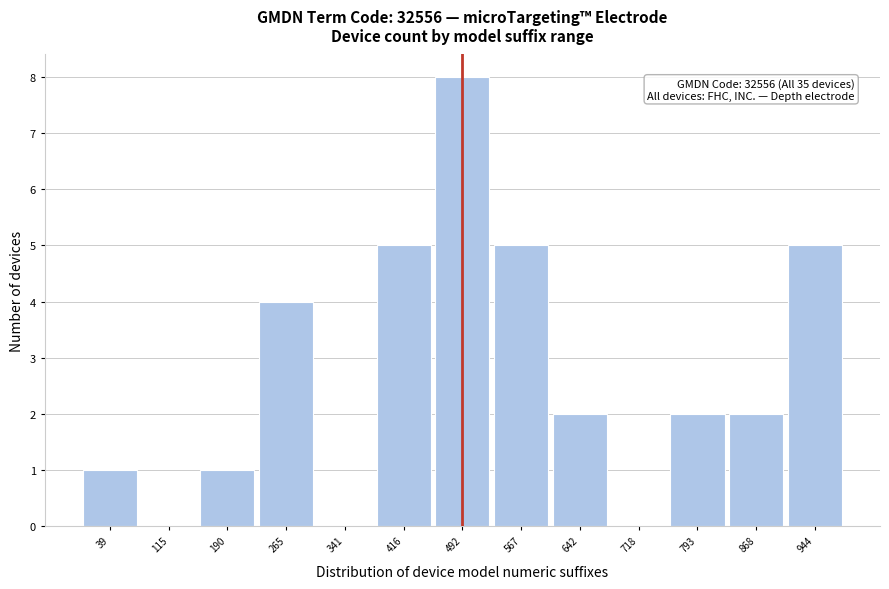

Which range on the x-axis has the tallest bar?

450 to 530